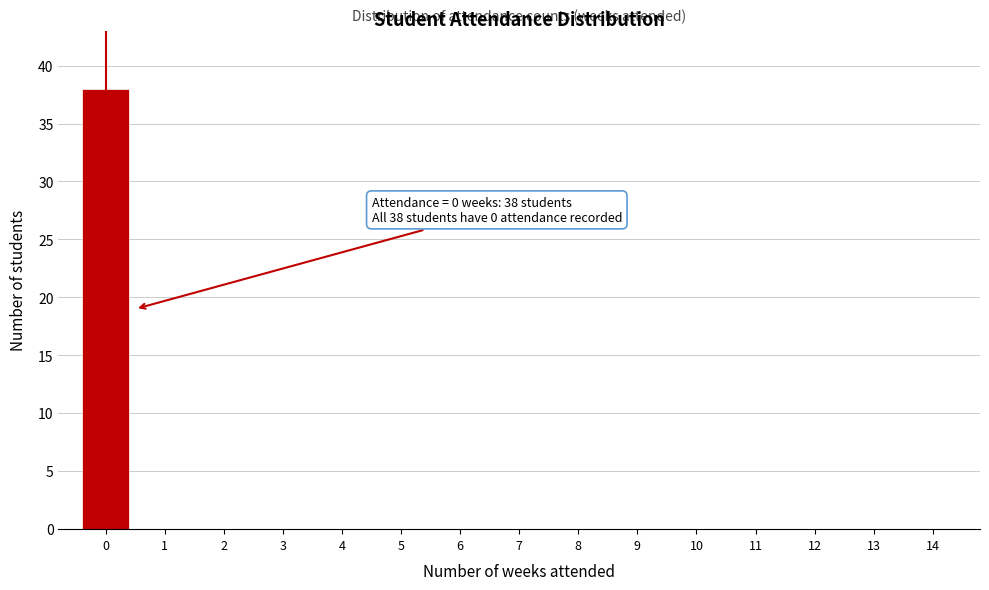

Reading left to right, list all the values displayed in this chart.

0=38	1=0	2=0	3=0	4=0	5=0	6=0	7=0	8=0	9=0	10=0	11=0	12=0	13=0	14=0